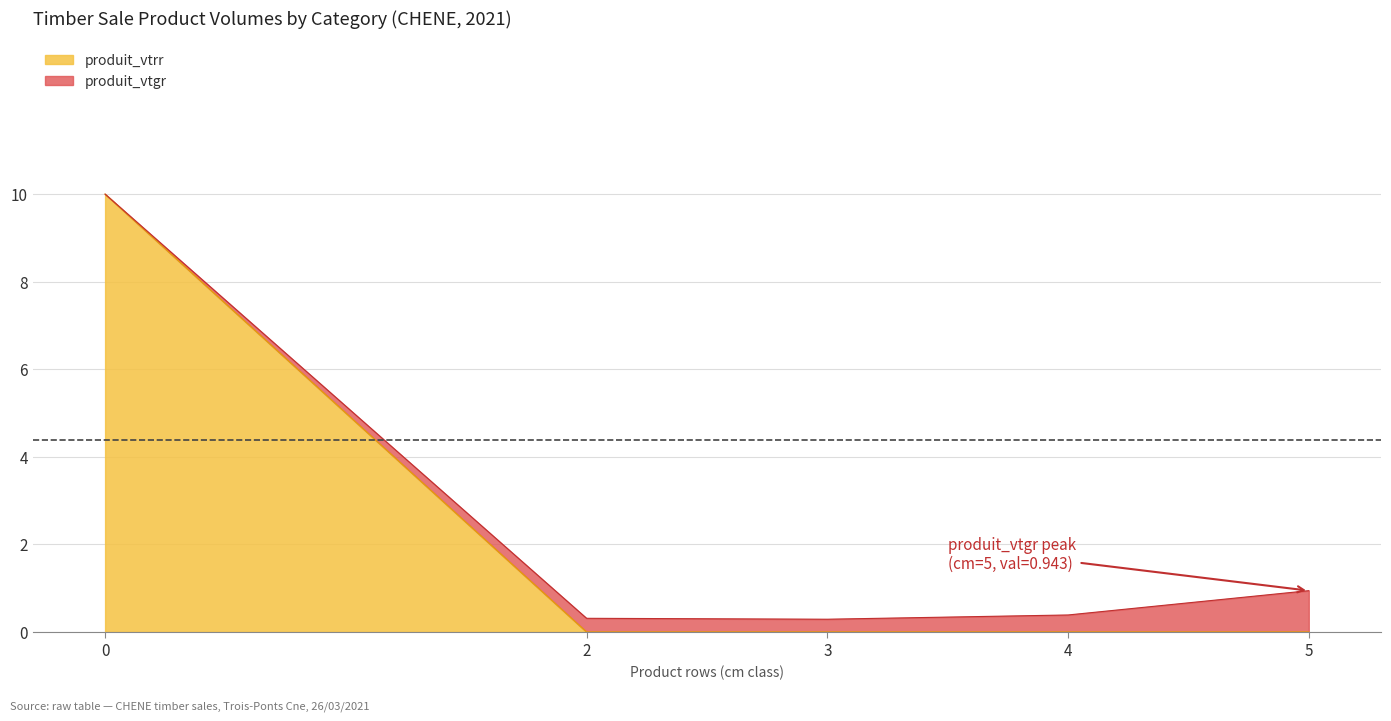

True or false: produit_vtgr and cm cross at least once.

False